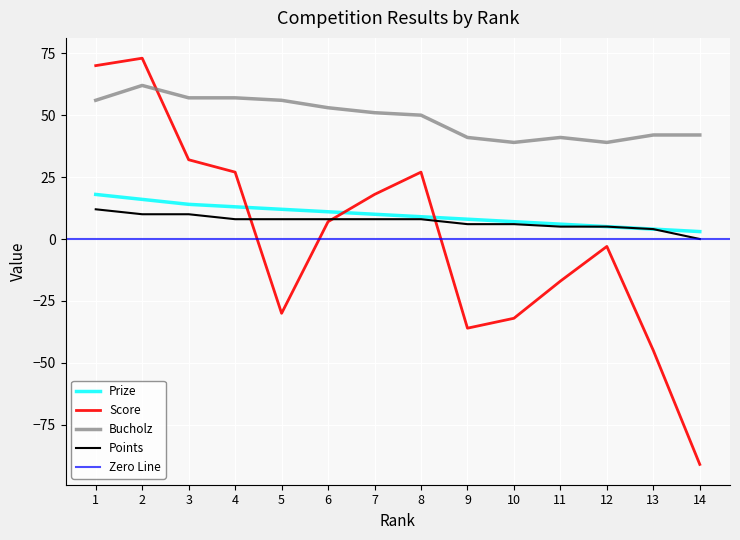

How many data points does each series have?

14